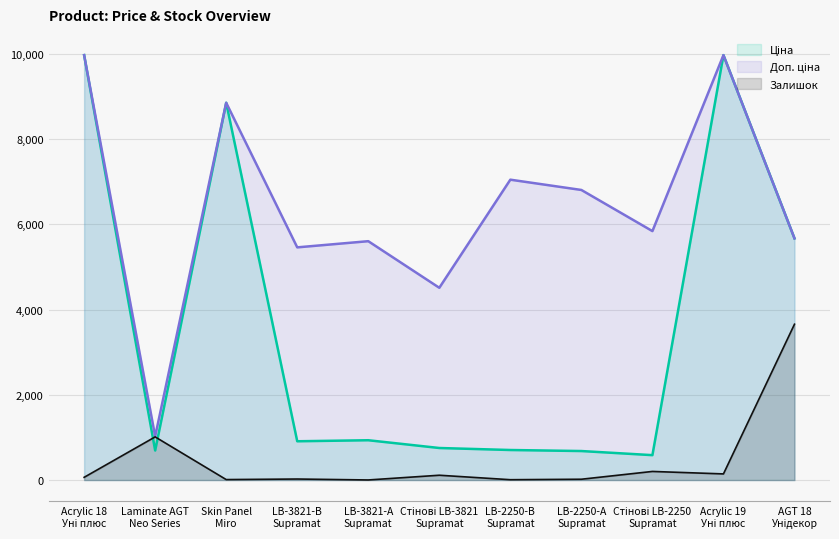

True or false: Acrylic 18 (Price) and Laminate AGT (Price) cross at least once.

False